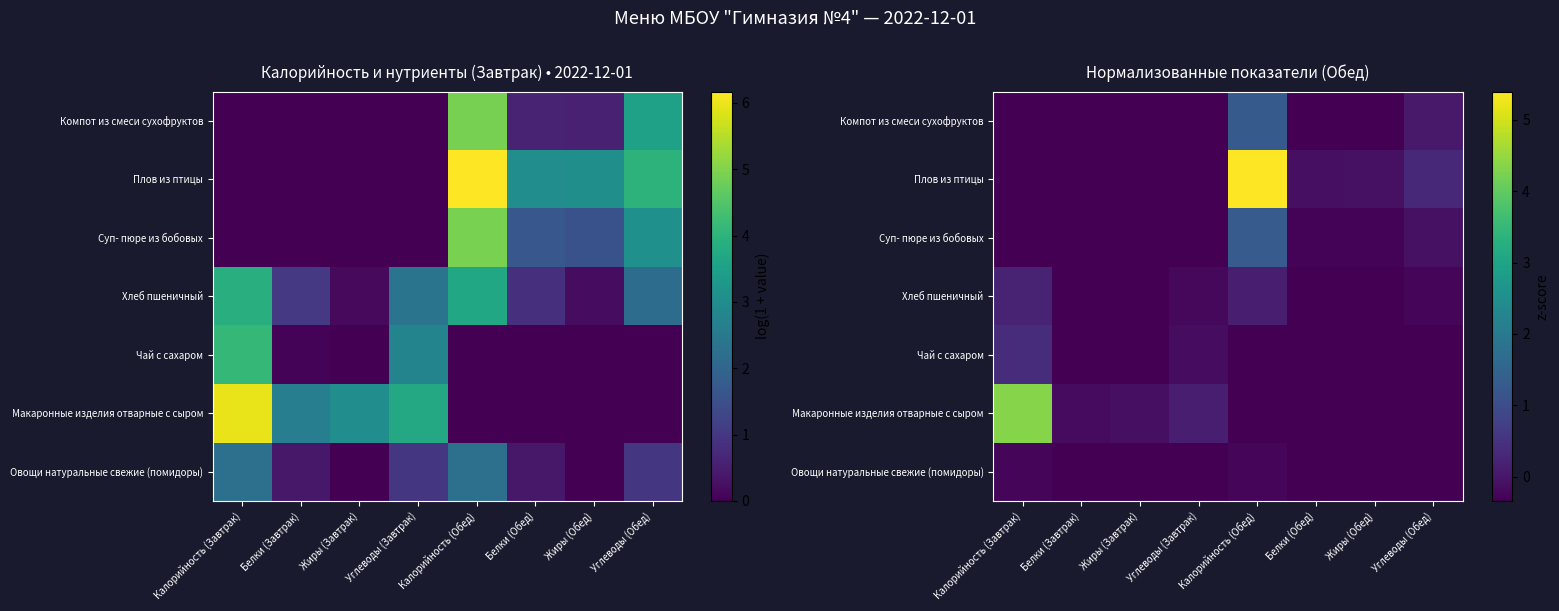

What is the lowest value of the Суп- пюре из бобовых series?

-0.3